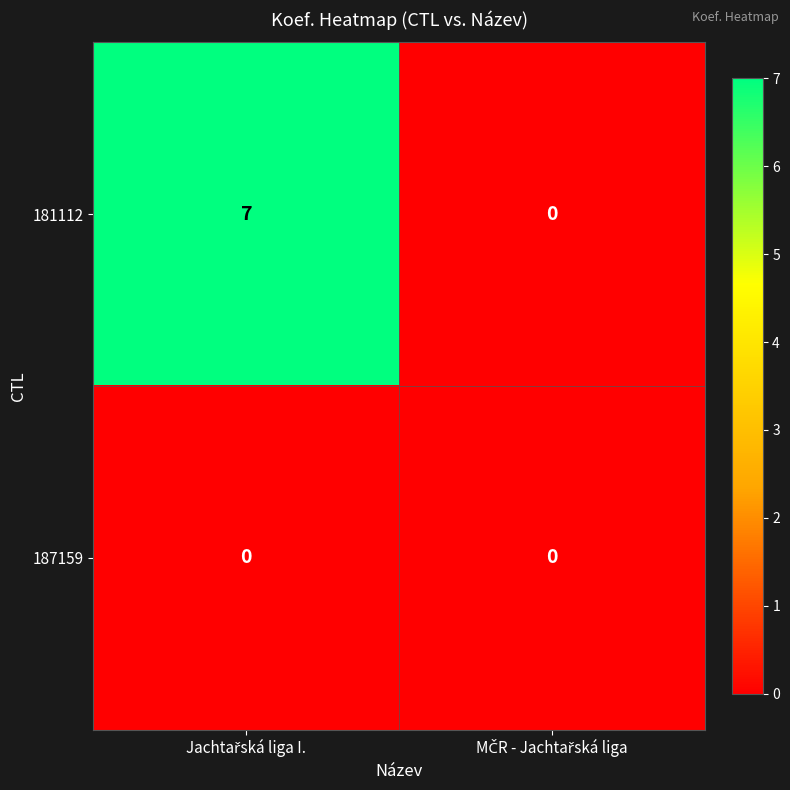

List the series in order of their peak value, lowest first.

187159, 181112